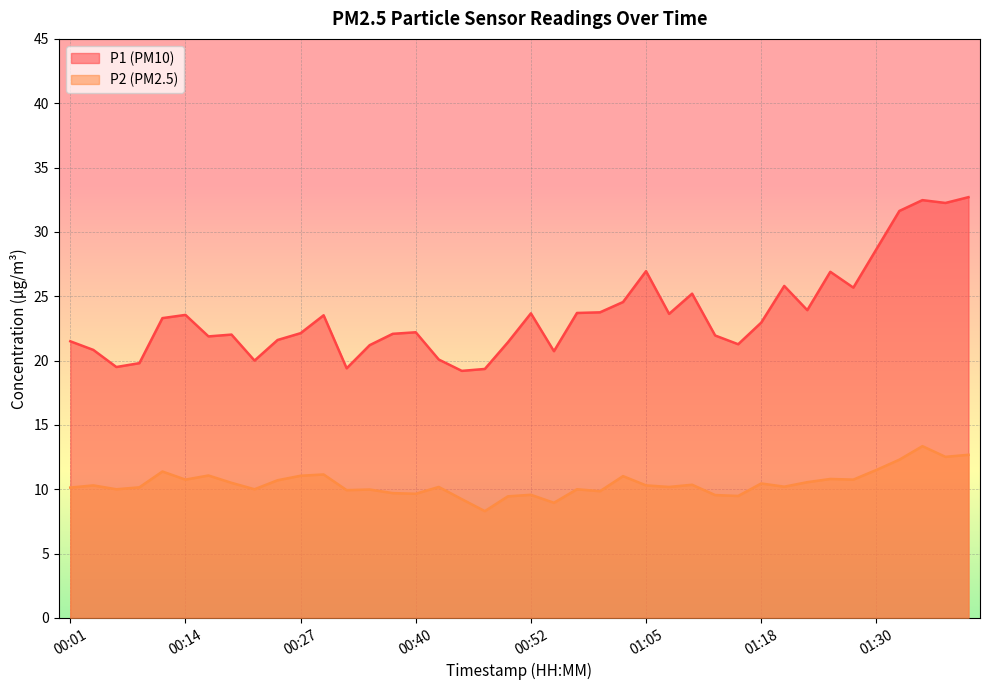

Reading left to right, what are all the values shown in this chart?

P1: 21.5	20.8	19.5	19.8	23.3	23.6	21.9	22.0	20.0	21.6	22.1	23.5	19.4	21.2	22.1	22.2	20.1	19.2	19.4	21.4	23.7	20.7	23.7	23.8	24.6	26.9	23.6	25.2	21.9	21.3	22.9	25.8	23.9	26.9	25.7	28.6	31.6	32.5	32.2	32.7
P2: 10.1	10.3	10.0	10.2	11.4	10.8	11.1	10.5	10.0	10.7	11.1	11.2	9.9	10.0	9.7	9.7	10.2	9.2	8.3	9.4	9.6	8.9	10.0	9.8	11.0	10.3	10.2	10.3	9.6	9.5	10.4	10.2	10.6	10.8	10.8	11.5	12.3	13.3	12.5	12.7